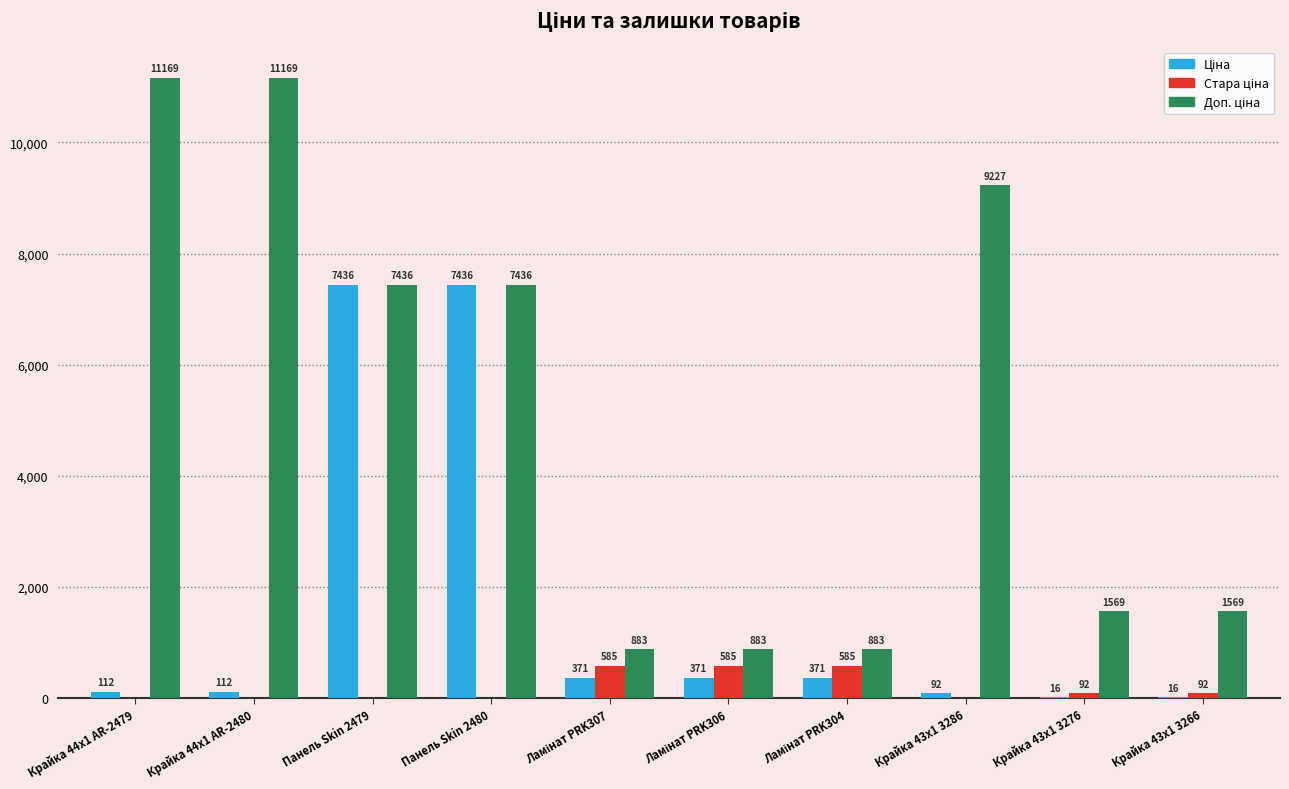

Count the number of categories in the chart.

10